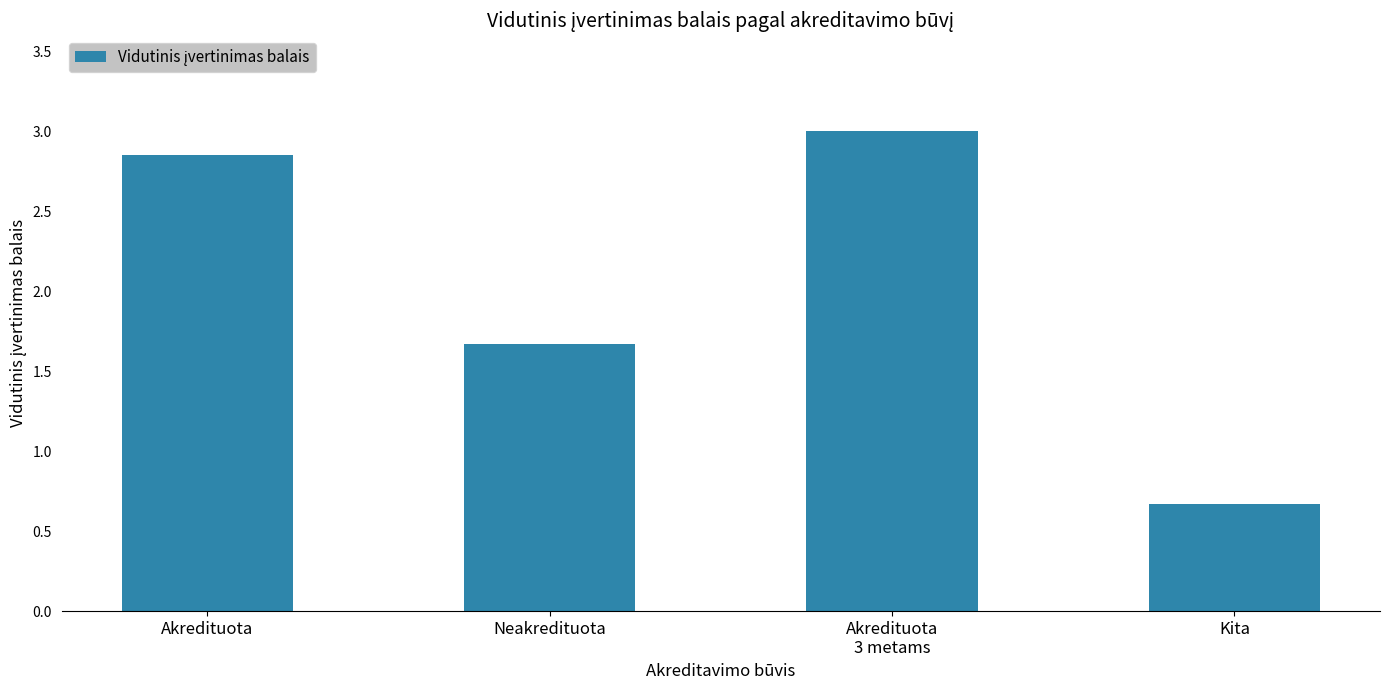

True or false: the data shows 0.7 at Kita.

True